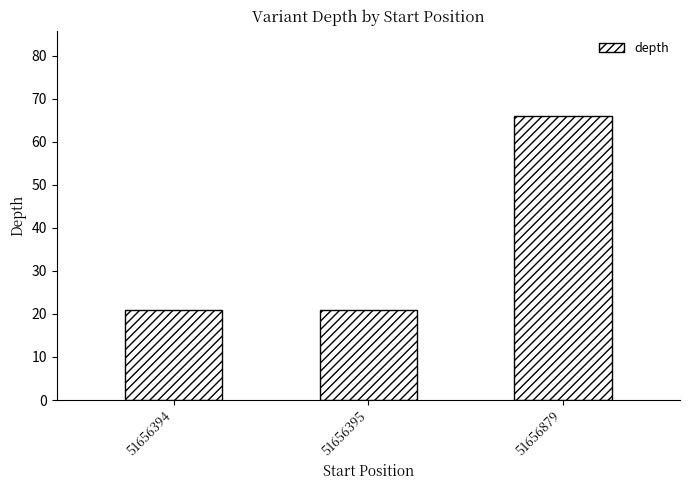

Are the bars grouped side by side (vs. stacked)?

No